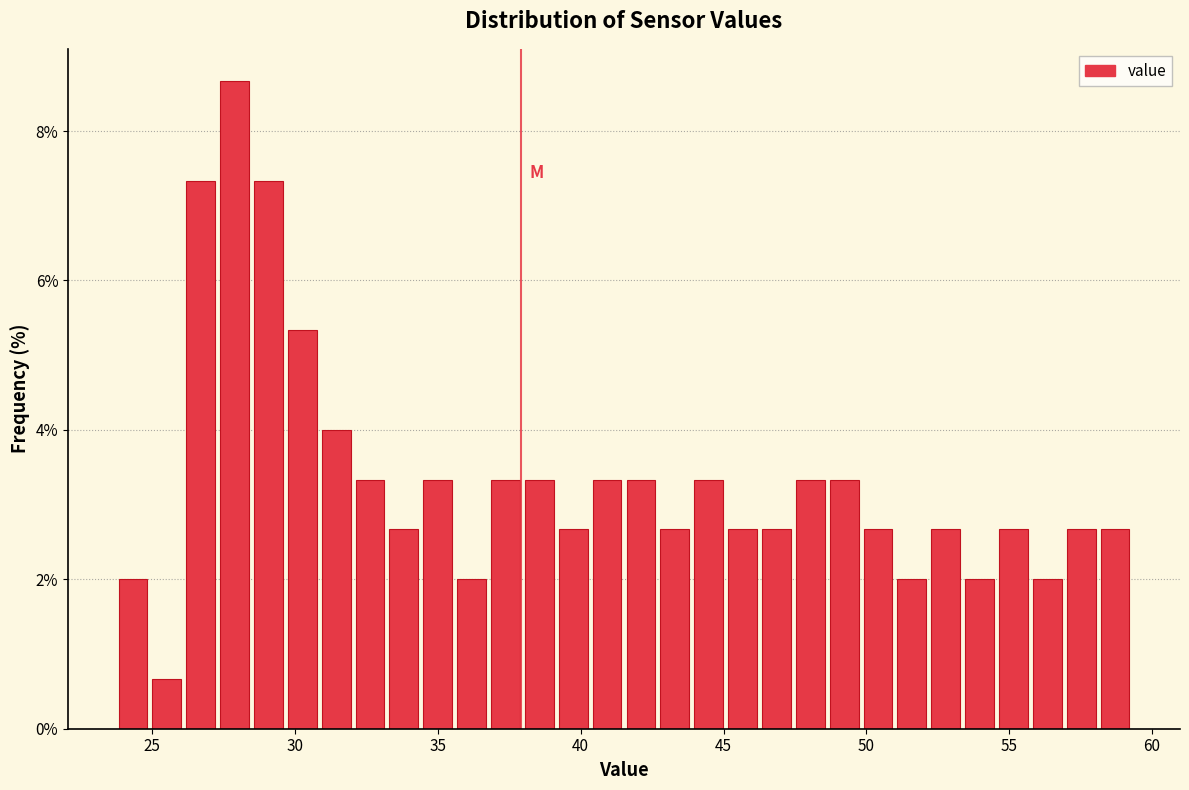

Read against the x-axis, roughly where is the centre of the tallest bar?

28.0